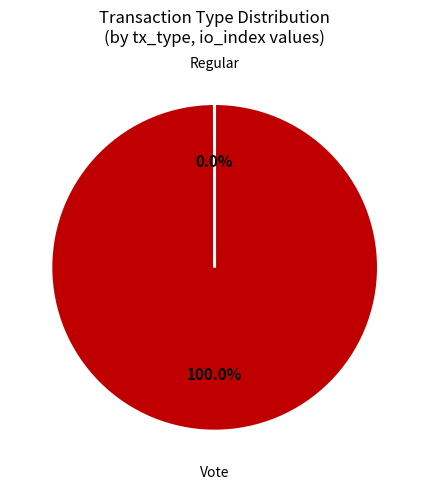

Does any single category account for the majority?

Yes